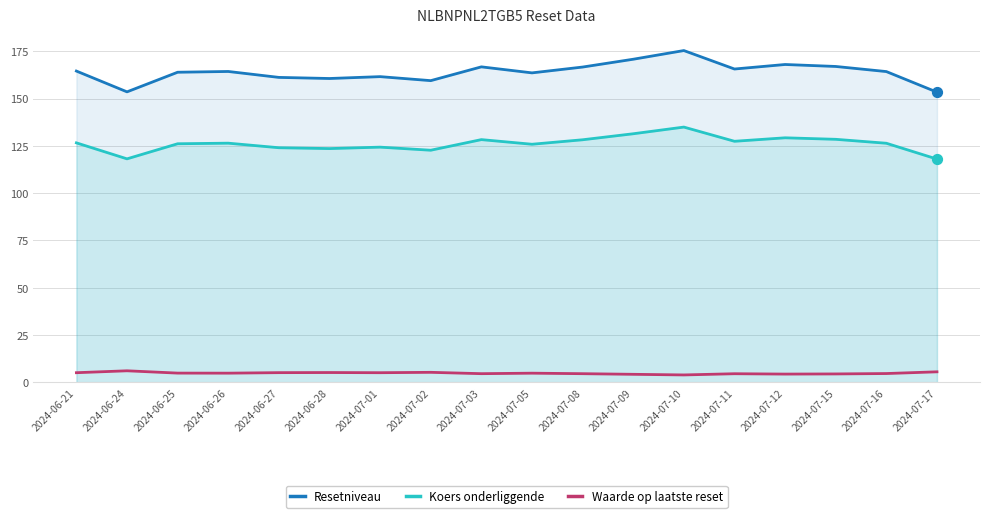

Which series contains the highest Y value?

Resetniveau